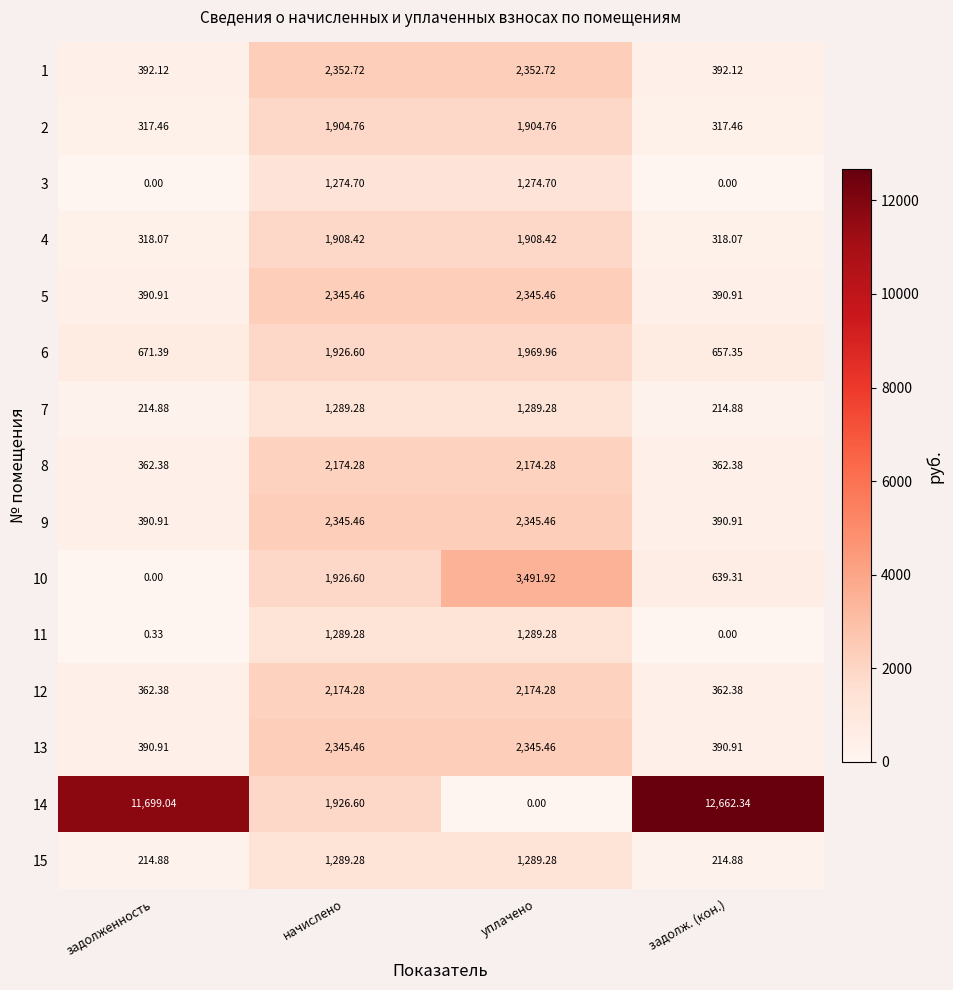

Which label corresponds to the largest value in the chart?

задолж. (кон.)